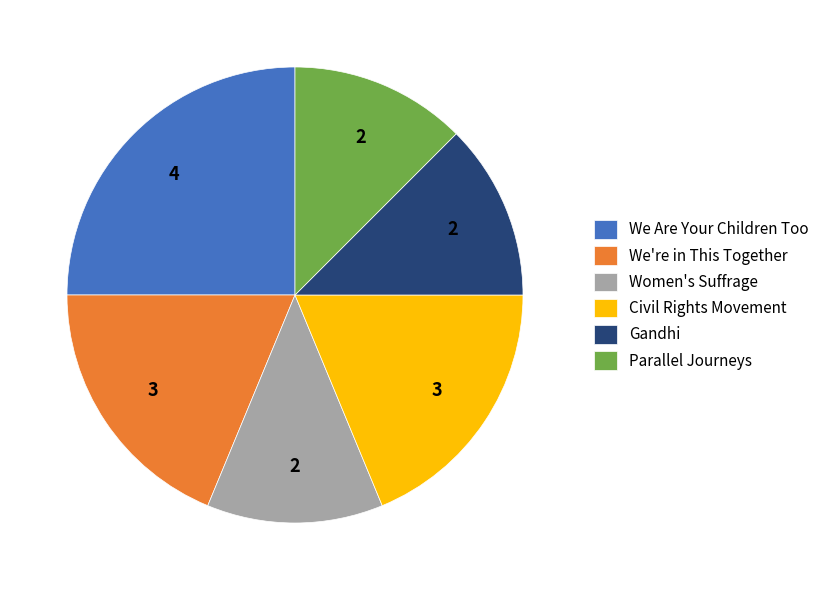

Which slice is the largest?

We Are Your Children Too